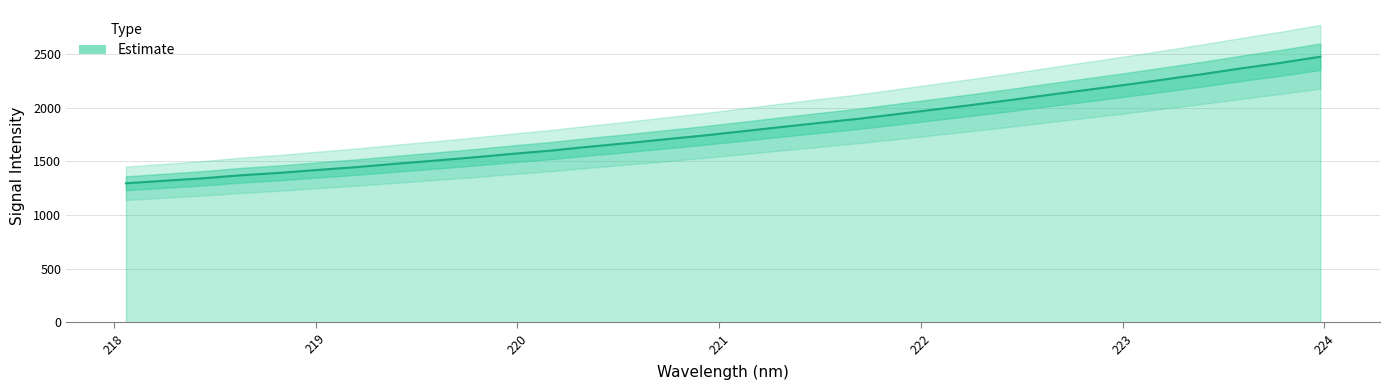

Reading left to right, what are all the values shown in this chart?

218.0596=1294.6	218.2508=1318.1	218.442=1341.3	218.6332=1369.6	218.8244=1392.3	219.0156=1419.7	219.2067=1446.0	219.3979=1476.6	219.589=1505.7	219.7801=1535.5	219.9712=1568.4	220.1623=1598.5	220.3533=1635.0	220.5444=1668.4	220.7354=1704.8	220.9264=1740.3	221.1174=1779.3	221.3083=1819.0	221.4993=1857.9	221.6902=1895.4	221.8812=1939.0	222.0721=1982.7	222.263=2026.8	222.4538=2072.6	222.6447=2121.1	222.8355=2167.8	223.0264=2215.3	223.2172=2264.5	223.408=2315.0	223.5987=2368.4	223.7895=2418.4	223.9802=2474.0